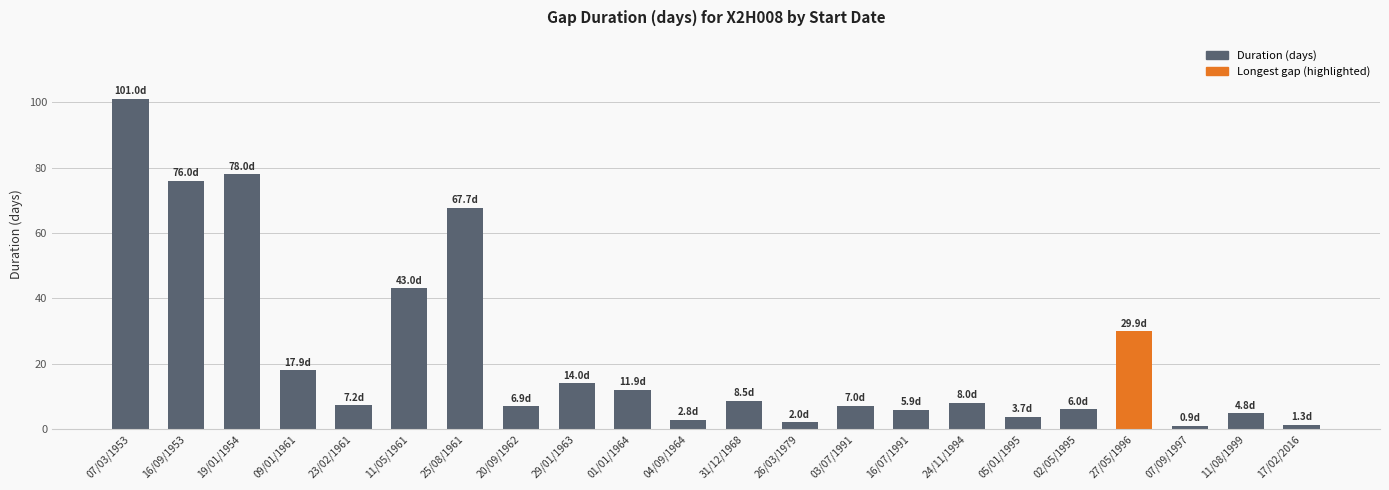

What is the value of the 11th bar from the left?

2.8